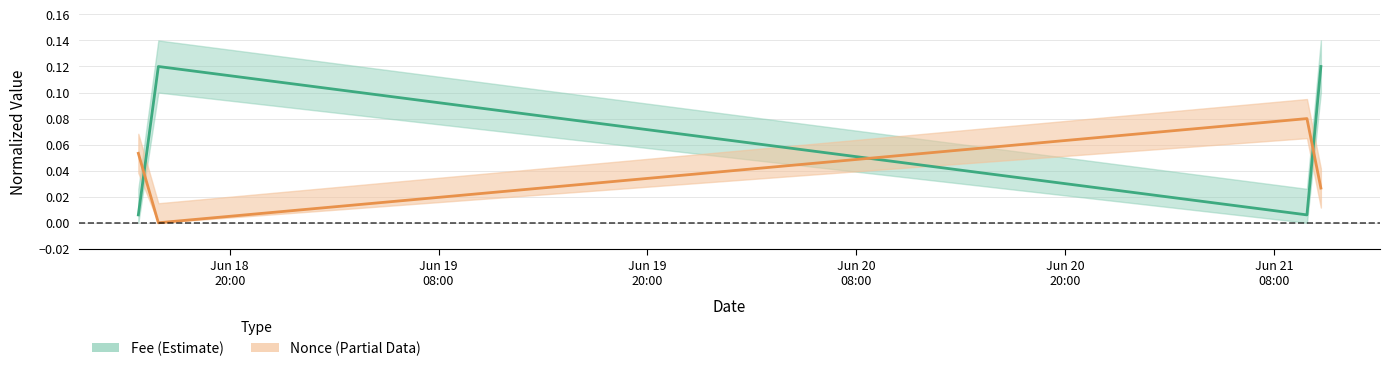

After their last crossing, which series has the higher values: Fee (center) or Nonce (center)?

Fee (center)